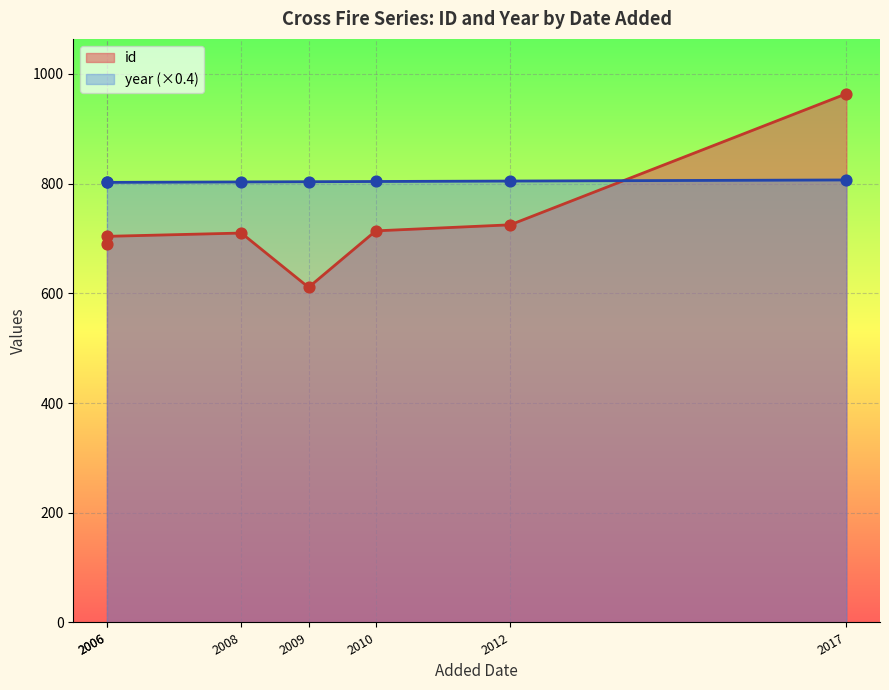

Which series contains the highest Y value?

id